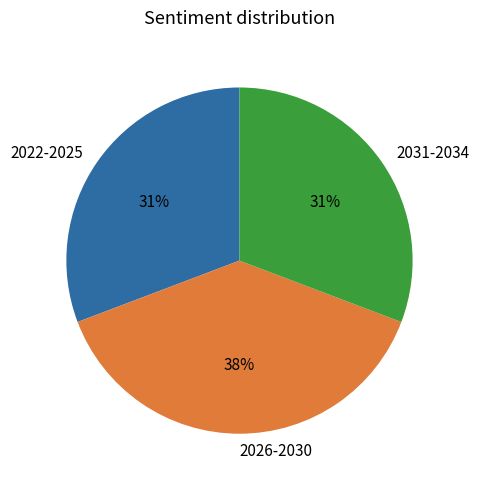

Approximately how many times larger is the value at 2022-2025 compared to 2026-2030?

0.8